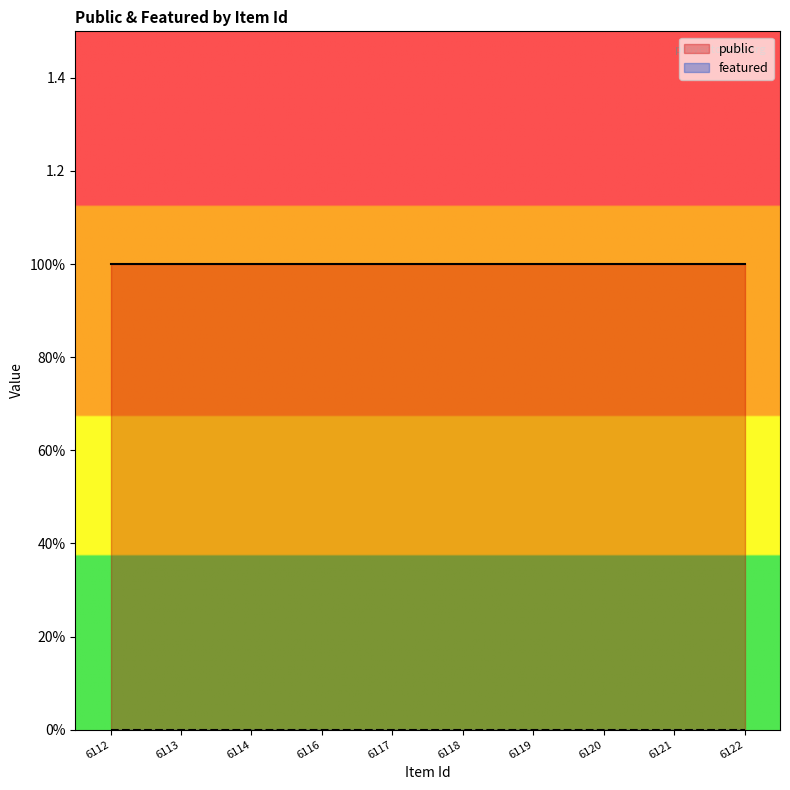

Which series changed the most between 6117 and 6120?

public